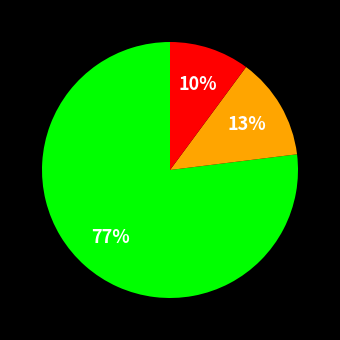

To the nearest percent, what is the difference between the largest and smallest slice percentages?

67%